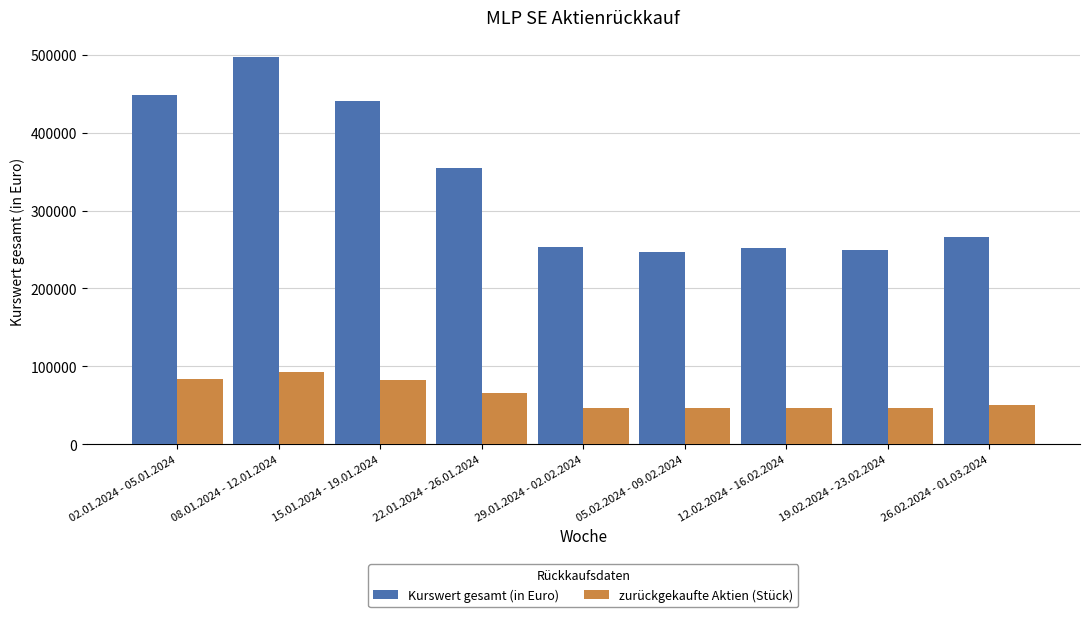

How many bars are there in total?

18